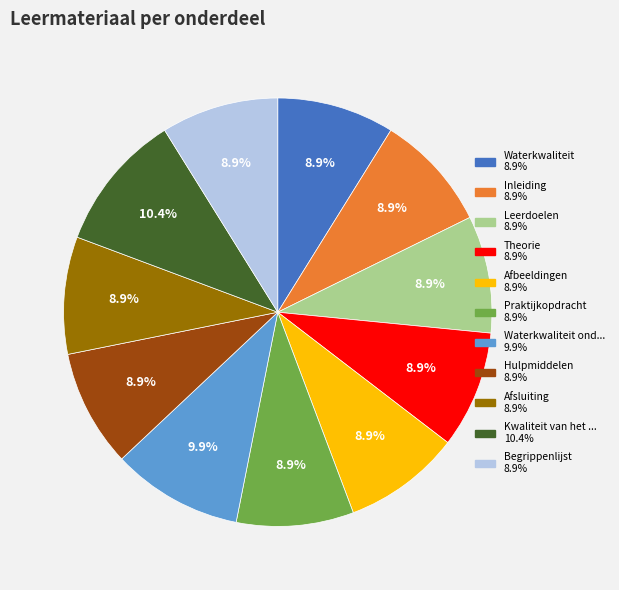

Is there a majority slice in this chart?

No